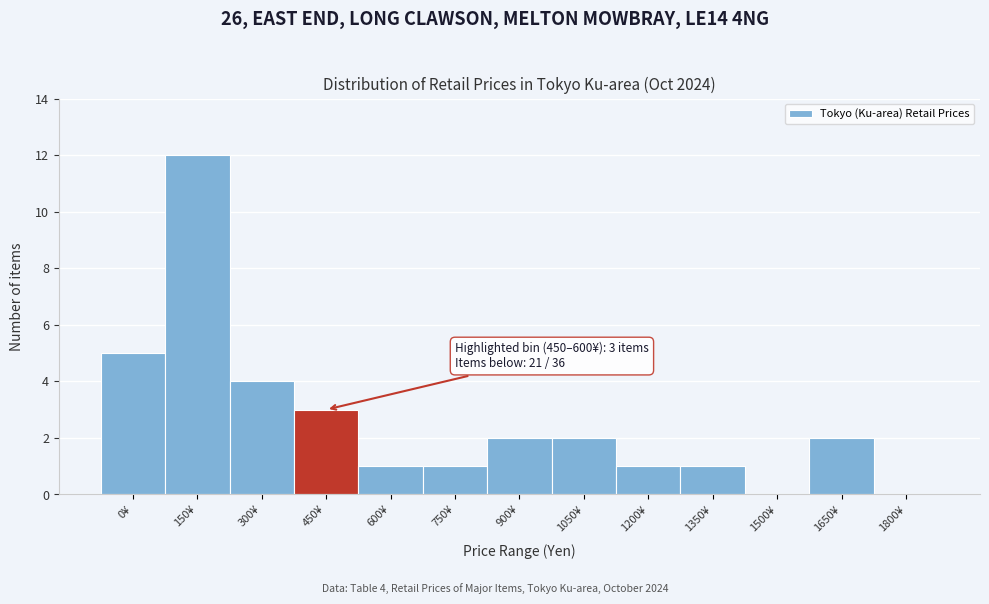

Reading left to right, transcribe all the data shown in this chart.

0¥=5	150¥=12	300¥=4	450¥=3	600¥=1	750¥=1	900¥=2	1050¥=2	1200¥=1	1350¥=1	1500¥=0	1650¥=2	1800¥=0